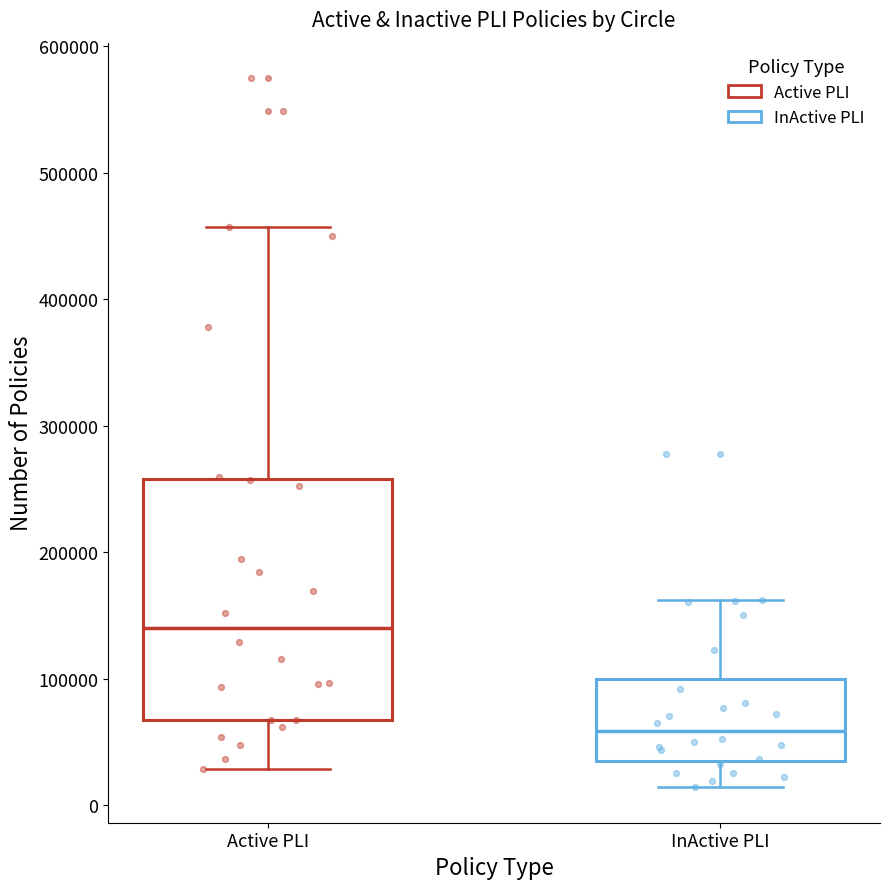

Which box's median line is the highest?

Active PLI